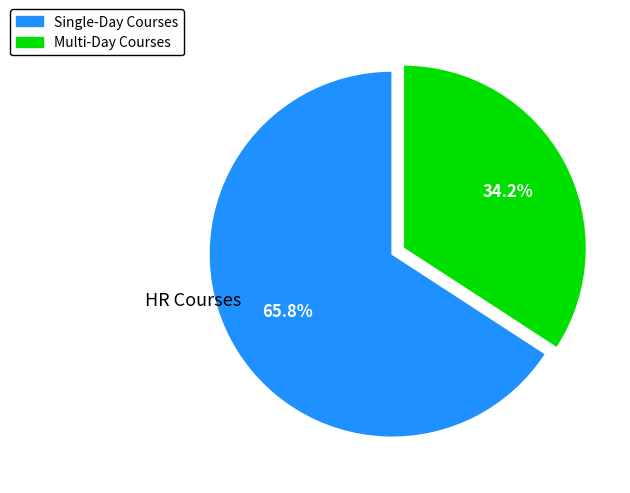

Count the number of slices in the pie.

2